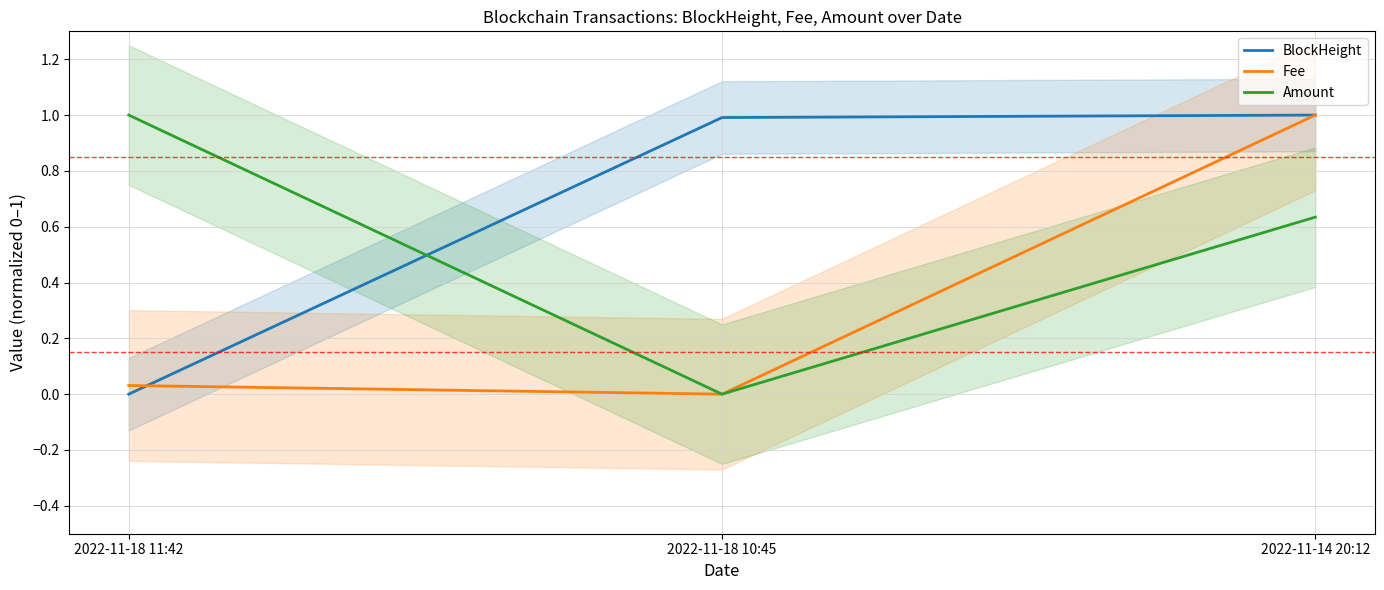

Reading right to left, what are all the values shown in this chart?

BlockHeight: 2022-11-14 20:12=1.0	2022-11-18 10:45=1.0	2022-11-18 11:42=0.0
Fee: 2022-11-14 20:12=1.0	2022-11-18 10:45=0.0	2022-11-18 11:42=0.0
Amount: 2022-11-14 20:12=0.6	2022-11-18 10:45=0.0	2022-11-18 11:42=1.0